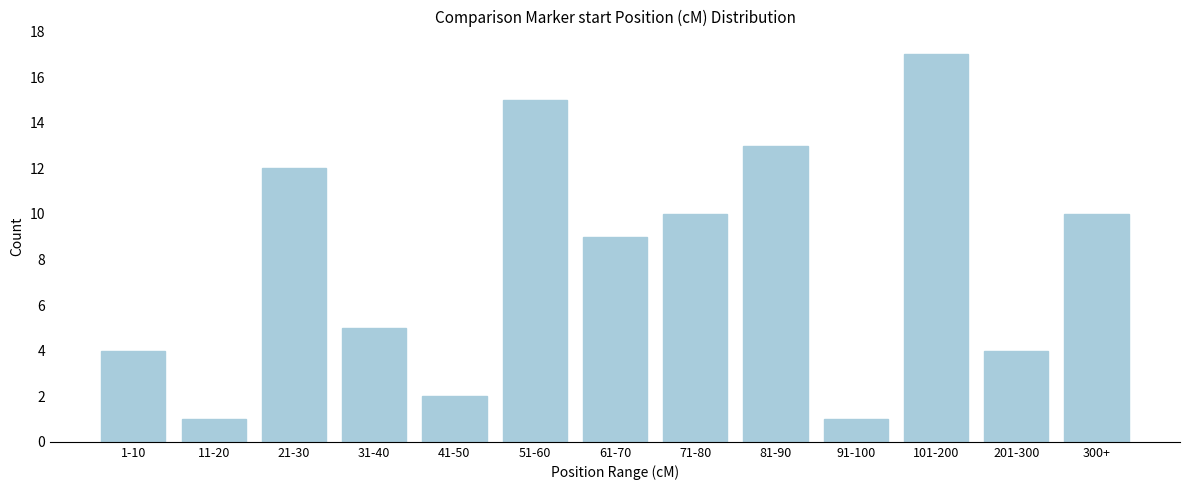

Reading right to left, transcribe all the data shown in this chart.

10	4	17	1	13	10	9	15	2	5	12	1	4